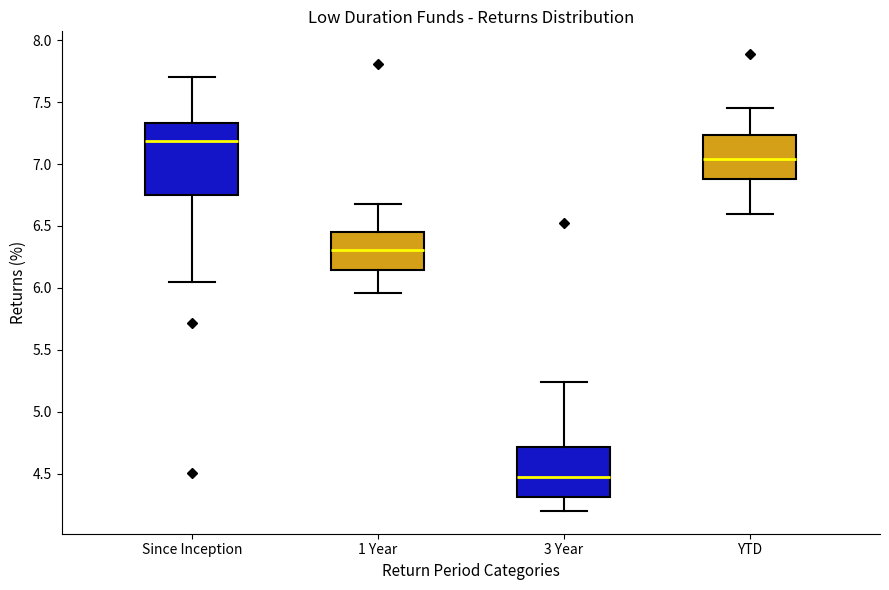

Reading left to right, transcribe this box plot: for each box, give where its median line is, the range the box spans, and where its two whiskers end, as read against the y-axis. The values are not printed on the chart, so give them approximately, as read against the axis.

Since Inception: median 7.20, box 6.75 to 7.35, whiskers 6.05 to 7.70
1 Year: median 6.30, box 6.15 to 6.45, whiskers 5.95 to 6.70
3 Year: median 4.50, box 4.30 to 4.70, whiskers 4.20 to 5.25
YTD: median 7.05, box 6.90 to 7.25, whiskers 6.60 to 7.45